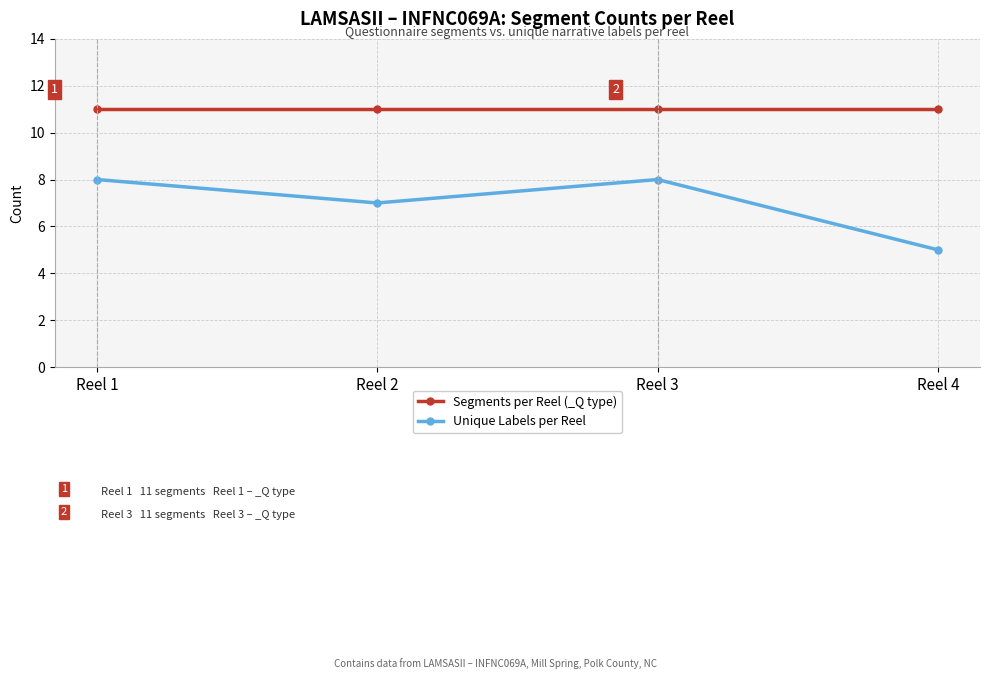

Reading left to right, transcribe all the data shown in this chart.

Segments per Reel (_Q type): Reel 1=11	Reel 2=11	Reel 3=11	Reel 4=11
Unique Labels per Reel: Reel 1=8	Reel 2=7	Reel 3=8	Reel 4=5